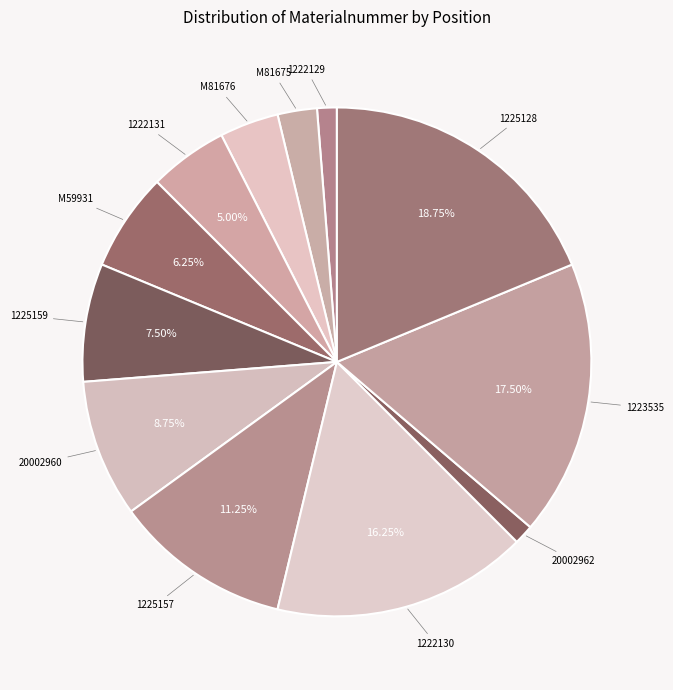

To the nearest percent, what is the combined percentage of 1225159 and 1225157?

19%